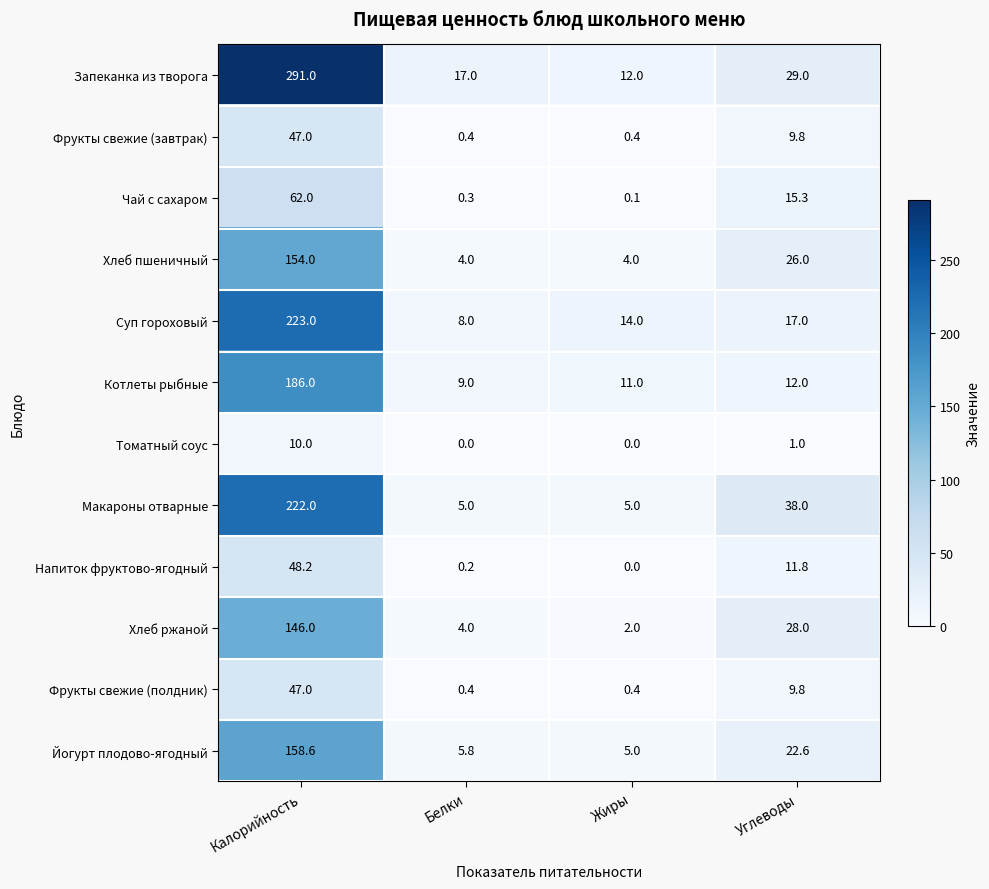

What is the maximum value for Томатный соус?

10.0